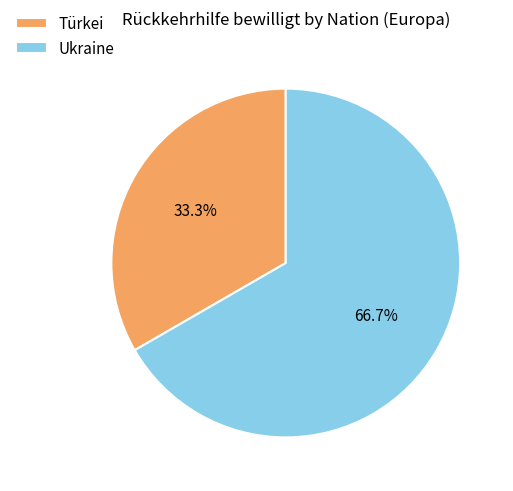

Is it true that Türkei is 22% of the pie?

False